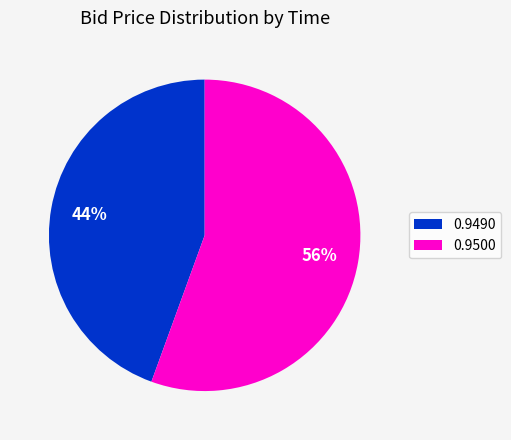

Is it true that 0.9490 is 39% of the pie?

False